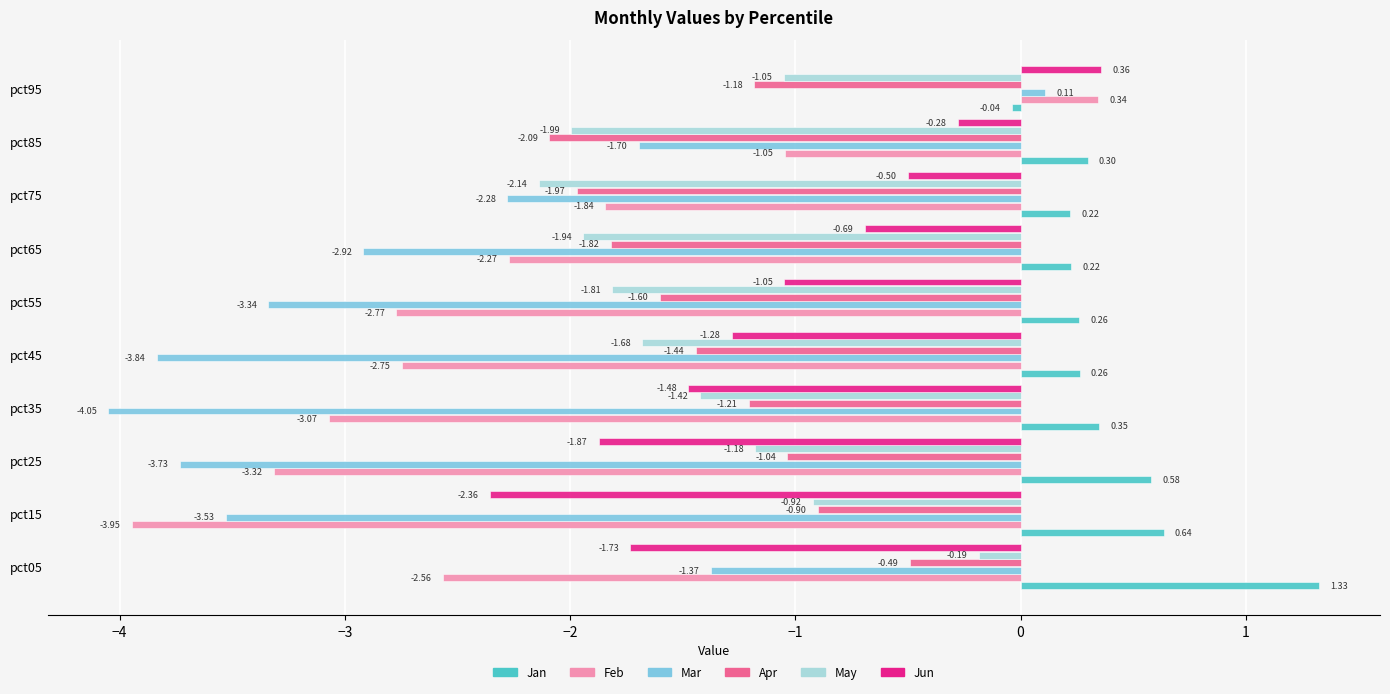

Which series has the widest spread of values?

Feb